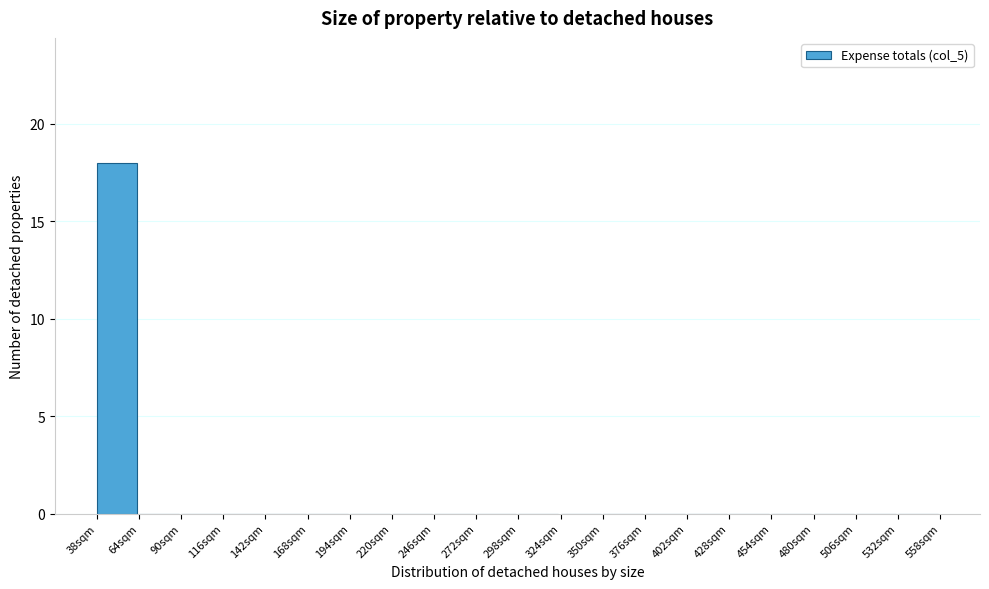

Reading left to right, list all the values displayed in this chart.

38sqm=18	64sqm=0	90sqm=0	116sqm=0	142sqm=0	168sqm=0	194sqm=0	220sqm=0	246sqm=0	272sqm=0	298sqm=0	324sqm=0	350sqm=0	376sqm=0	402sqm=0	428sqm=0	454sqm=0	480sqm=0	506sqm=0	532sqm=0